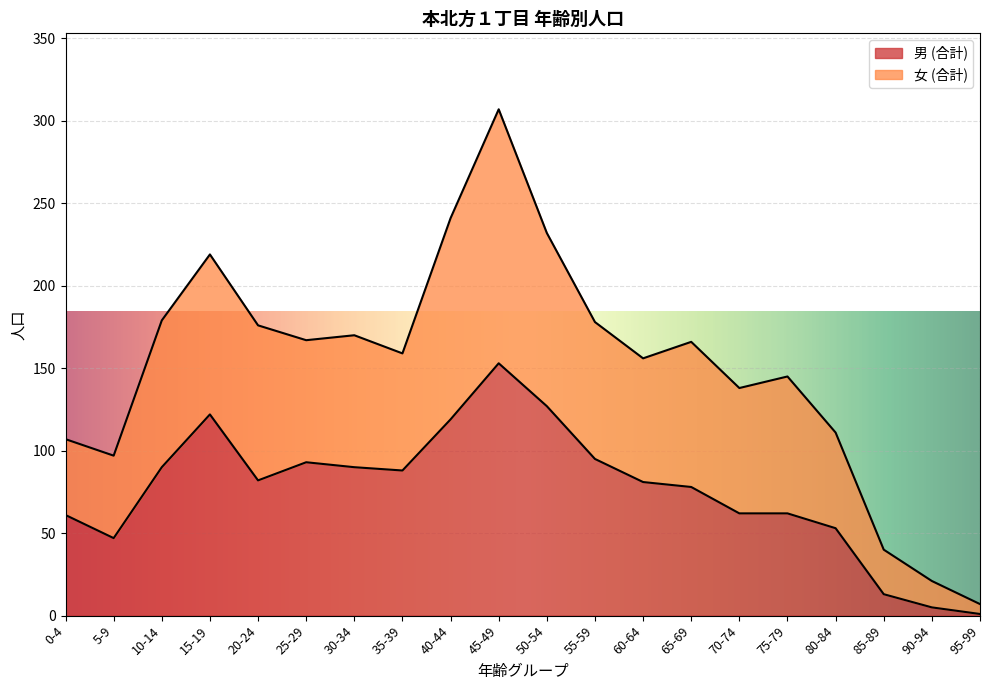

True or false: 女 (合計) and 男 (合計) cross at least once.

False